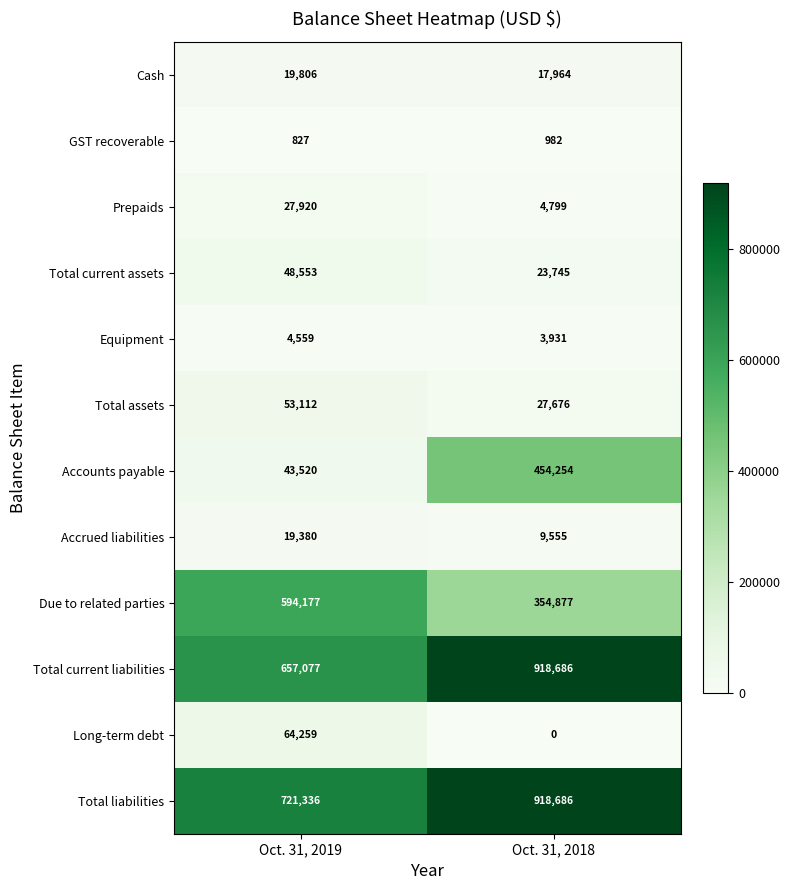

What is the difference between the Due to related parties values at Oct. 31, 2019 and Oct. 31, 2018?

239300